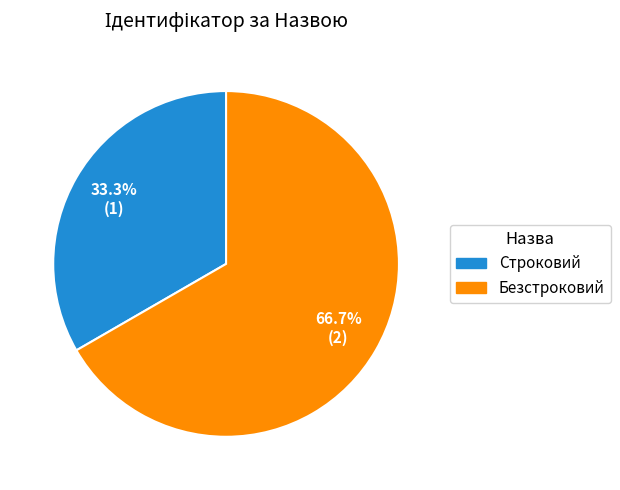

Approximately how many times larger is the value at Безстроковий compared to Строковий?

2.0